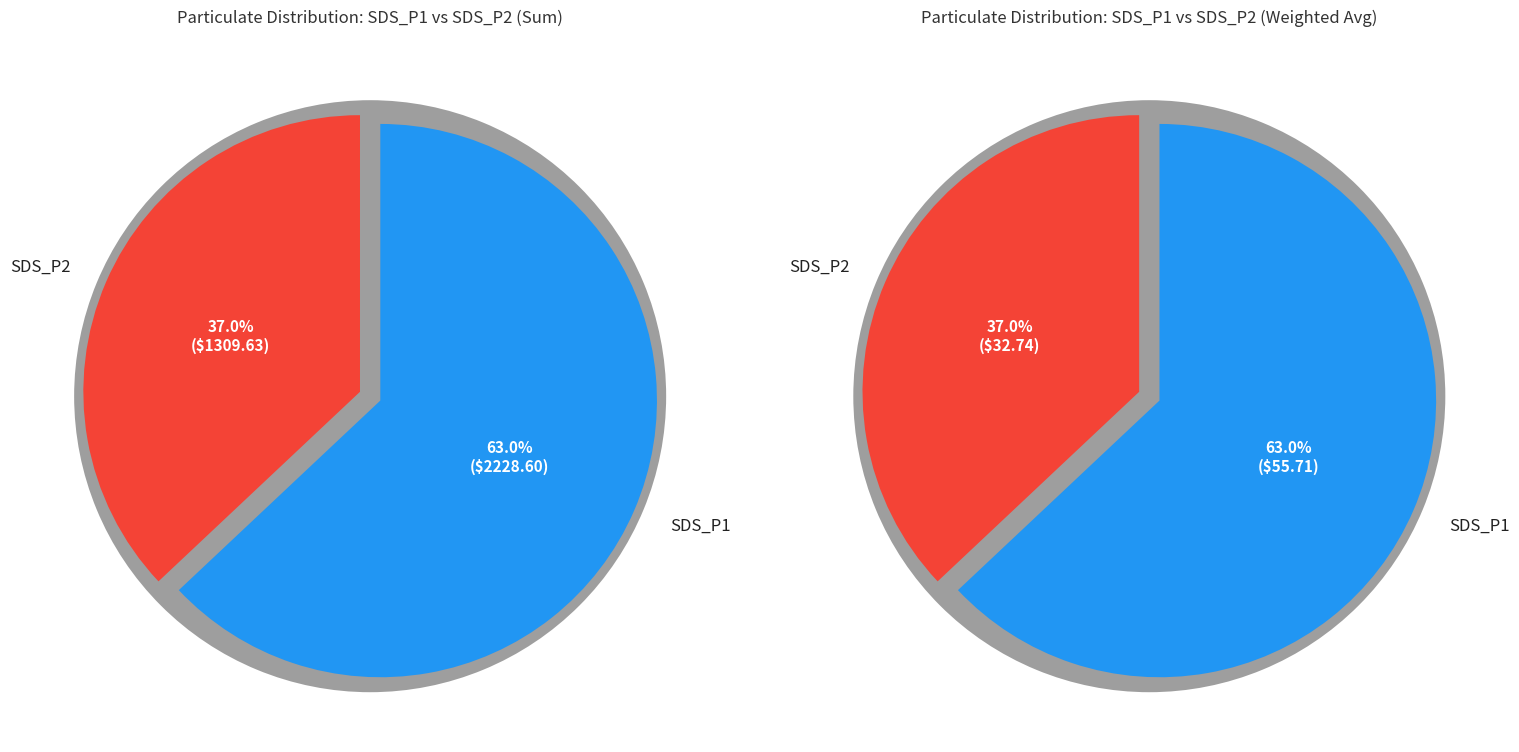

Which series has the largest range (max minus min)?

SDS_P1